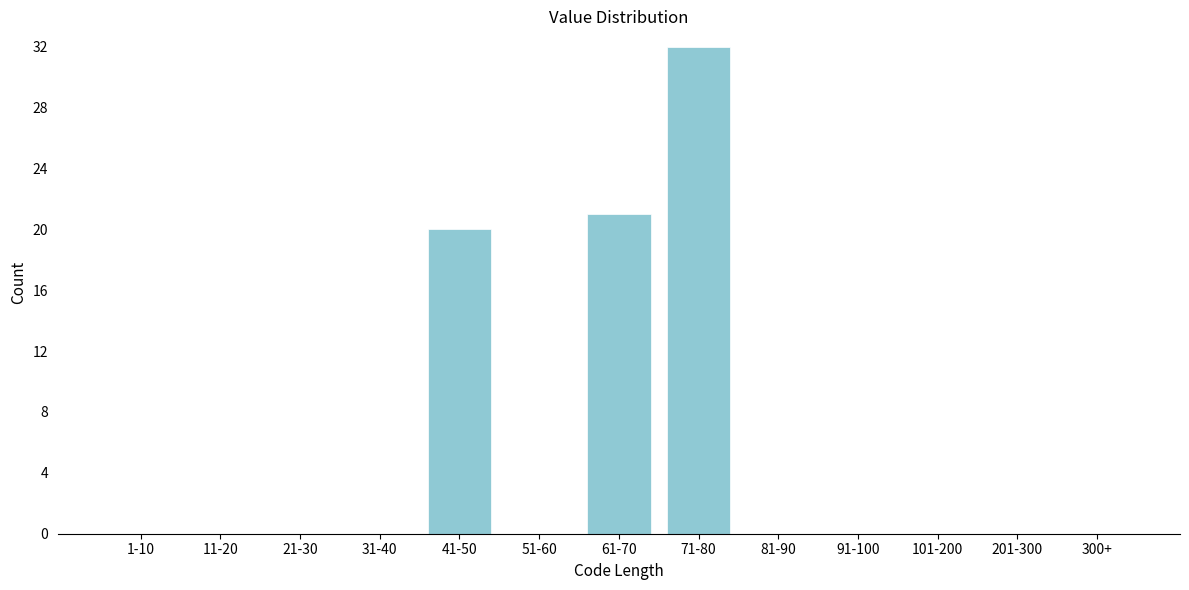

Reading right to left, transcribe all the data shown in this chart.

300+=0	201-300=0	101-200=0	91-100=0	81-90=0	71-80=32	61-70=21	51-60=0	41-50=20	31-40=0	21-30=0	11-20=0	1-10=0